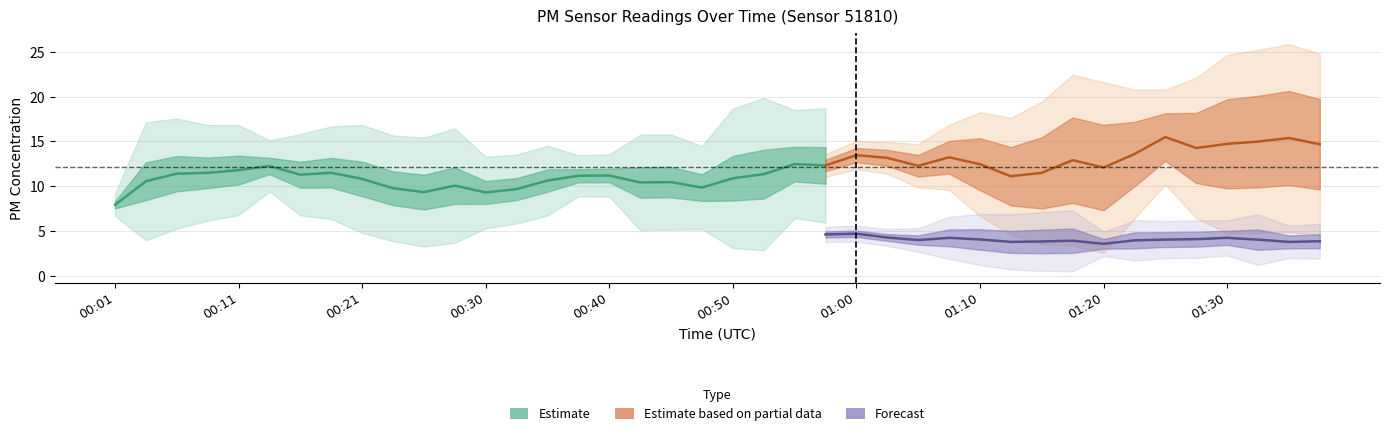

True or false: P1 and P2 cross at least once.

False